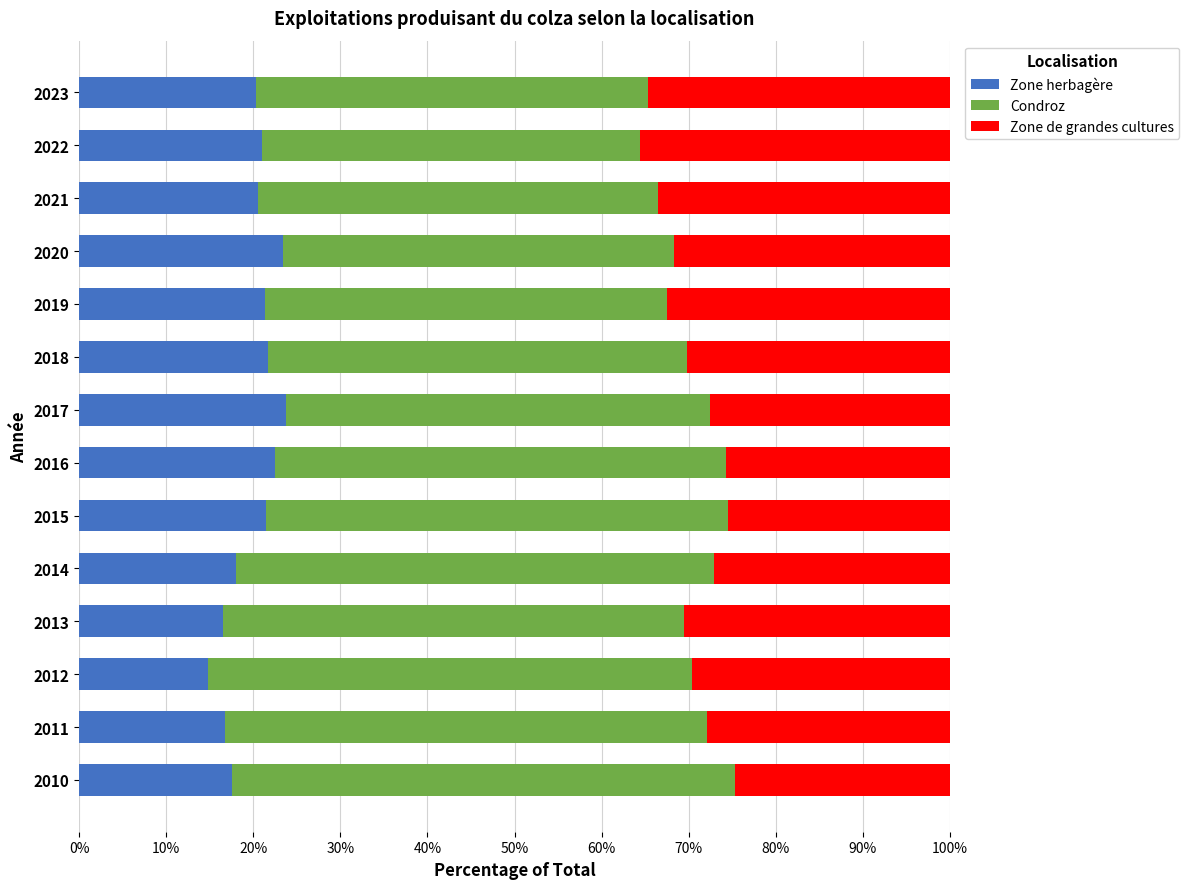

Count the number of categories in the chart.

14